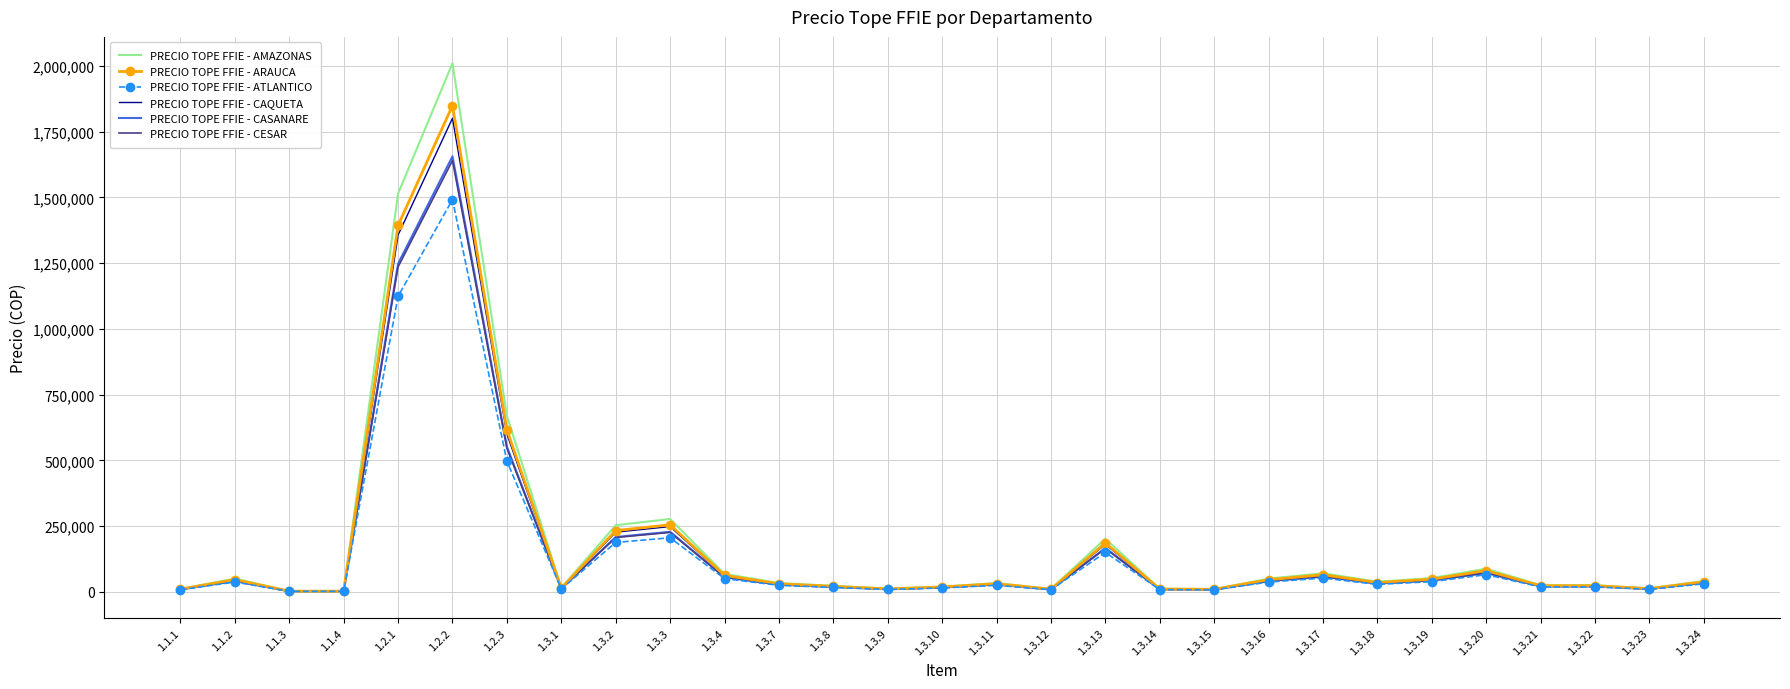

Read the PRECIO TOPE FFIE - AMAZONAS value at 1.3.20, to the nearest 50.

88300